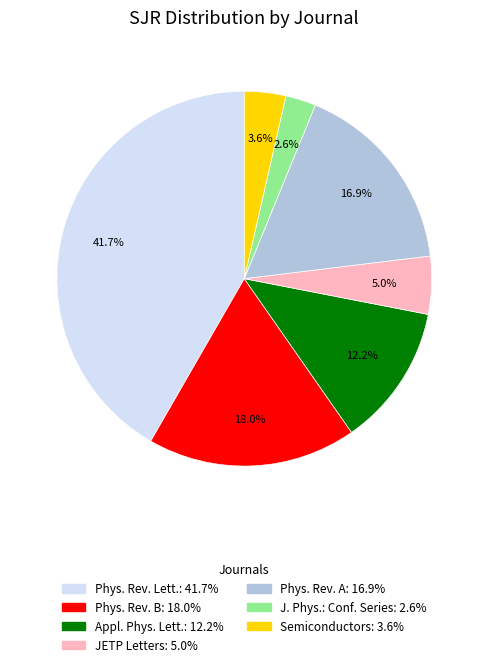

Is there a majority slice in this chart?

No